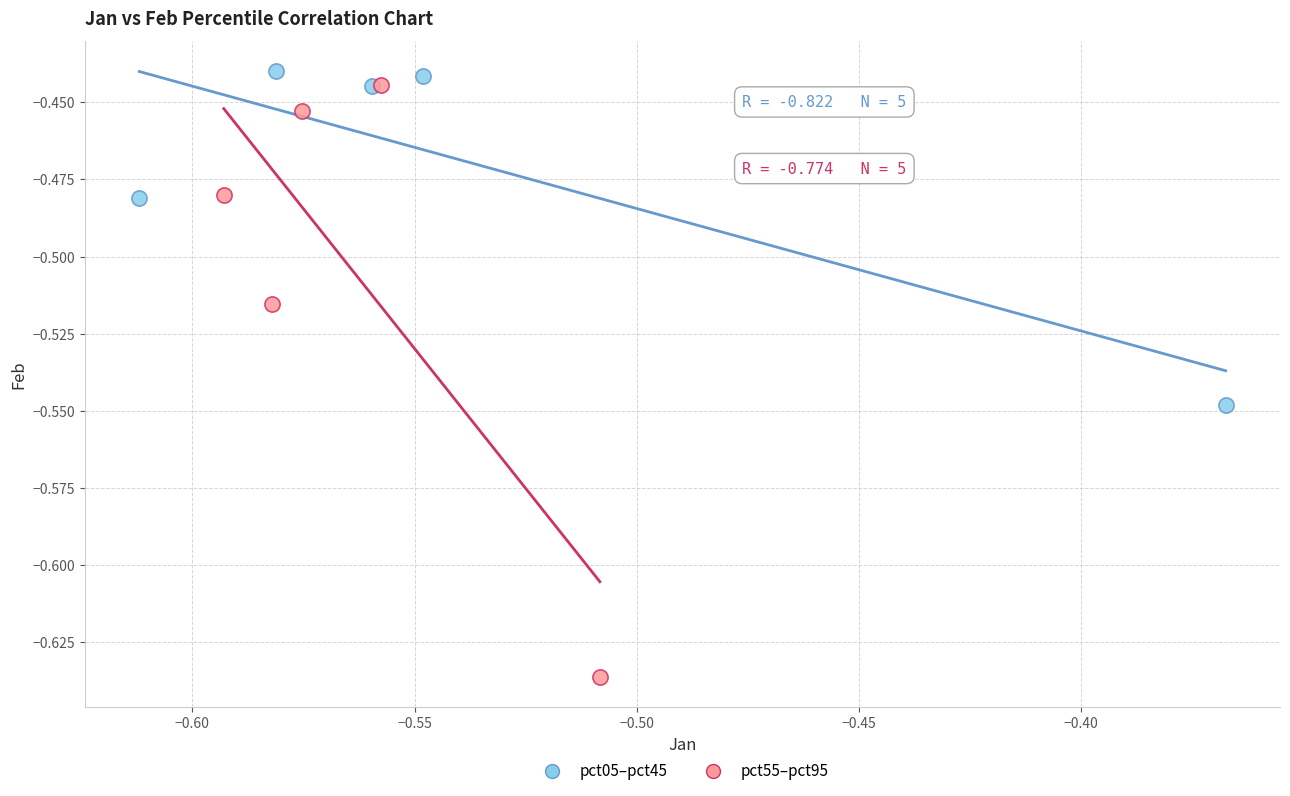

Which series contains the lowest Y value?

pct55–pct95